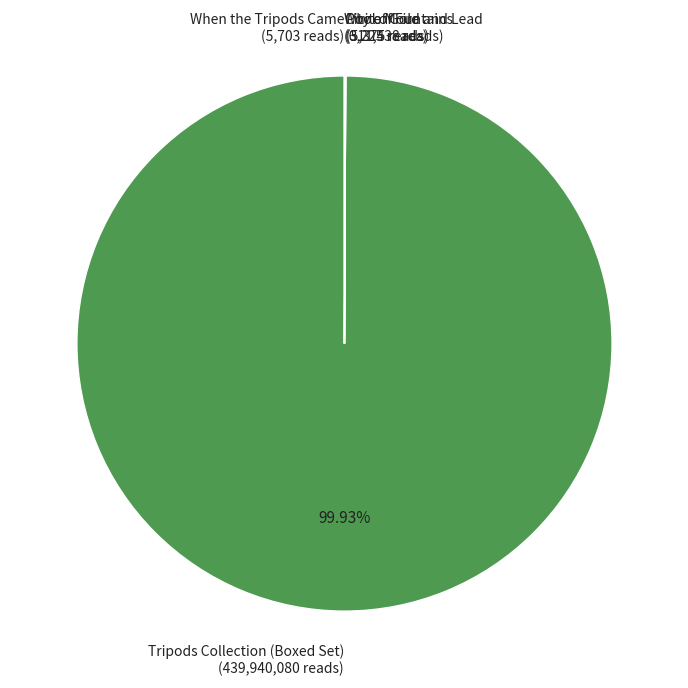

Which has a higher value, City of Gold and Lead or When the Tripods Came?

City of Gold and Lead